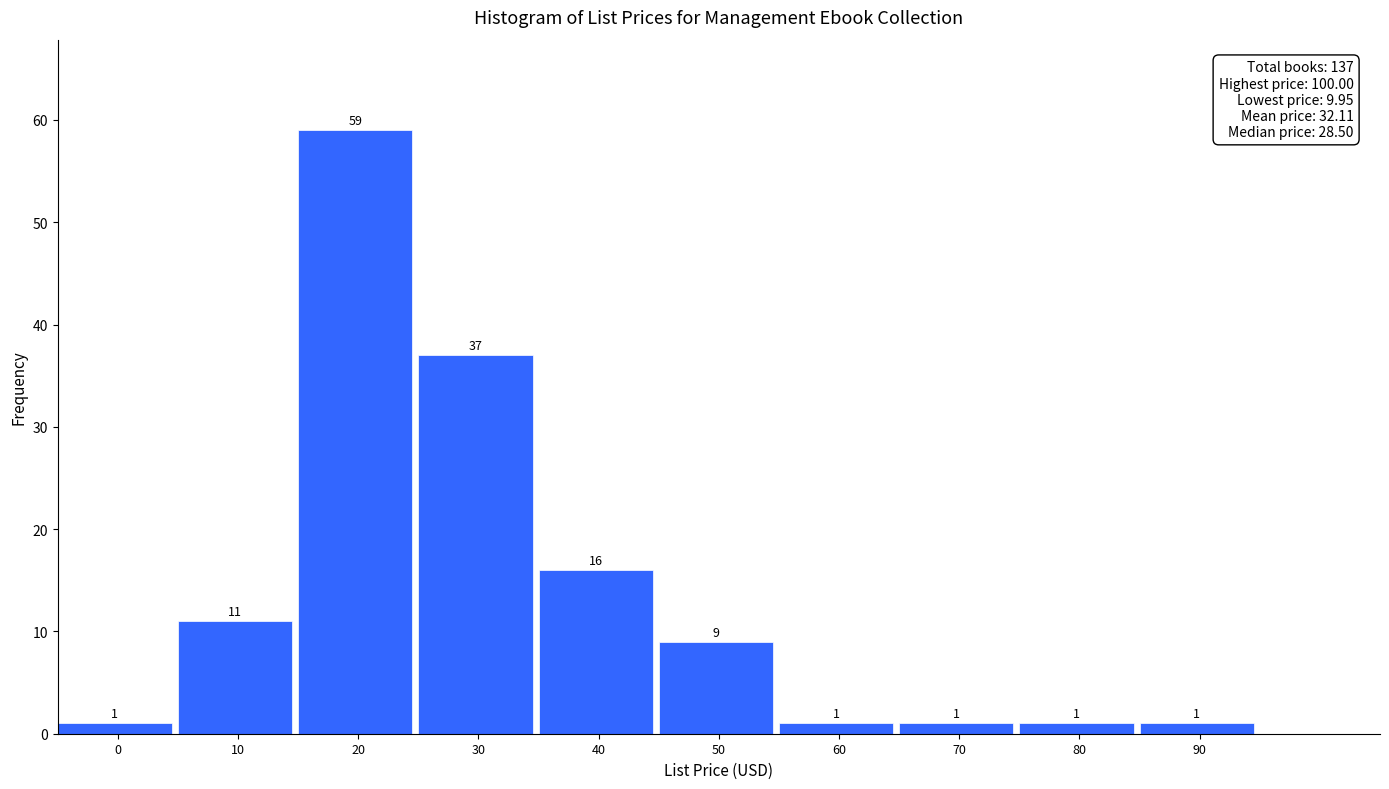

Reading right to left, transcribe all the data shown in this chart.

90=1	80=1	70=1	60=1	50=9	40=16	30=37	20=59	10=11	0=1